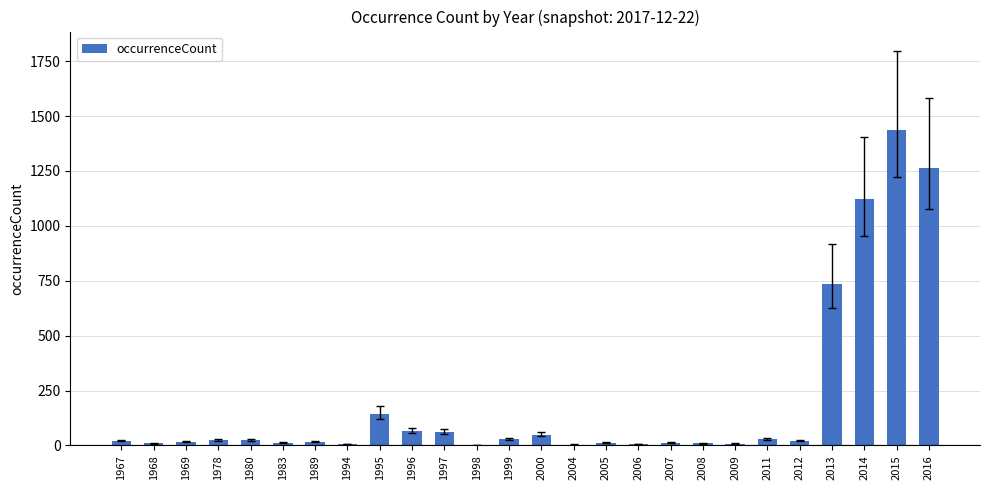

Where is the data nearest to the value 718?

2013